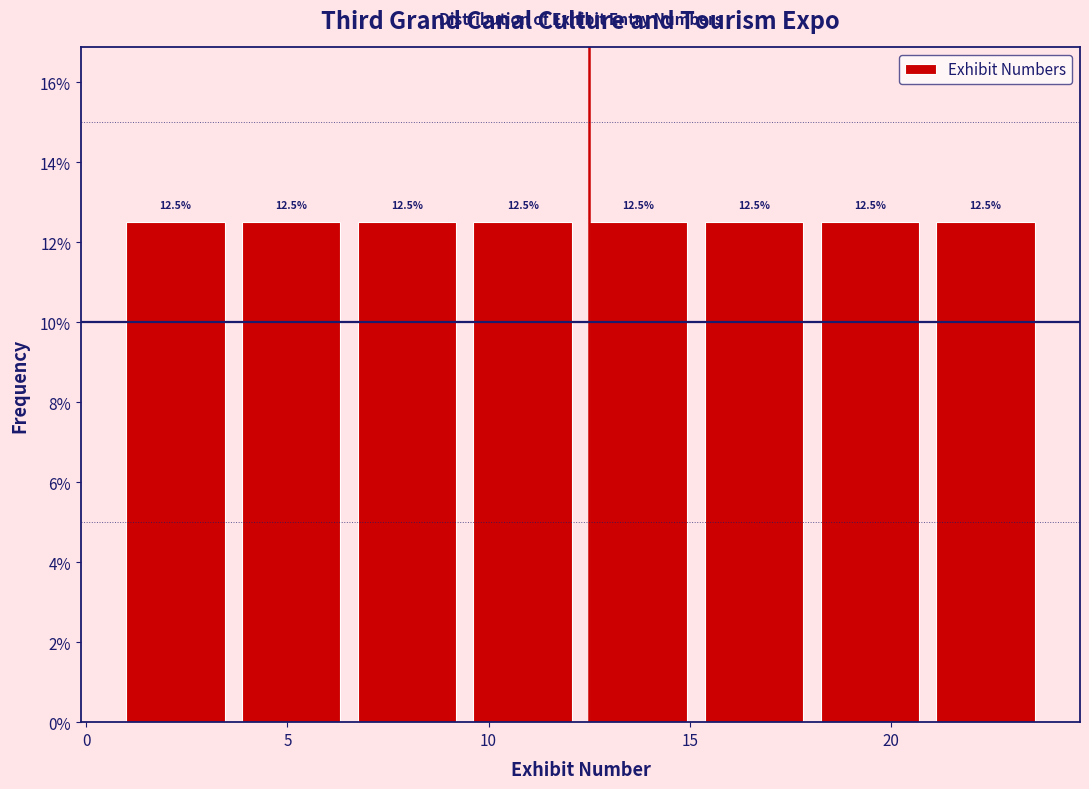

What is the height of the bar covering 4.0 to 7.0 on the x-axis? The bar edges are not printed on the chart, so give them approximately, as read against the axis.

12.5